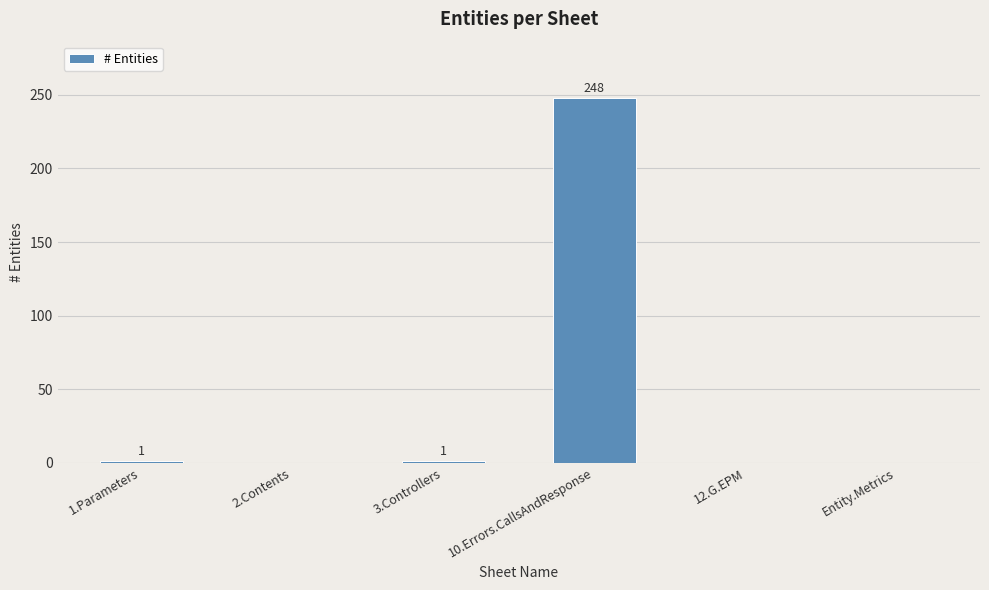

Reading left to right, extract all data points from this chart.

1	0	1	248	0	0